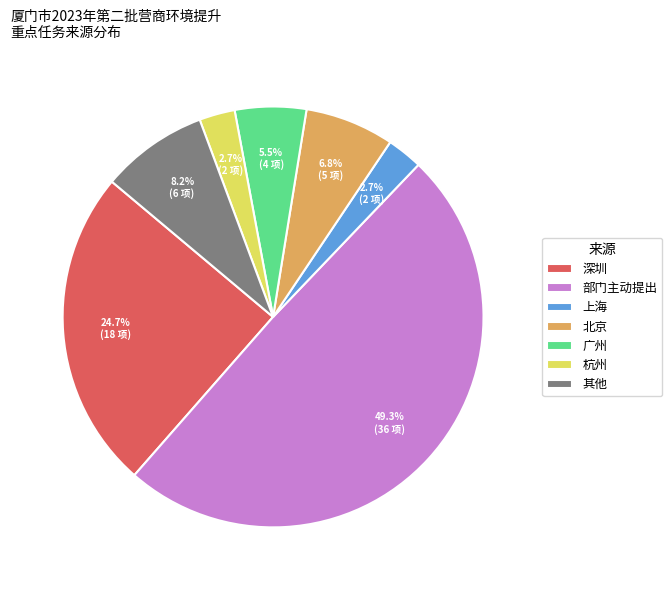

Is there any slice that represents more than half of the pie?

No